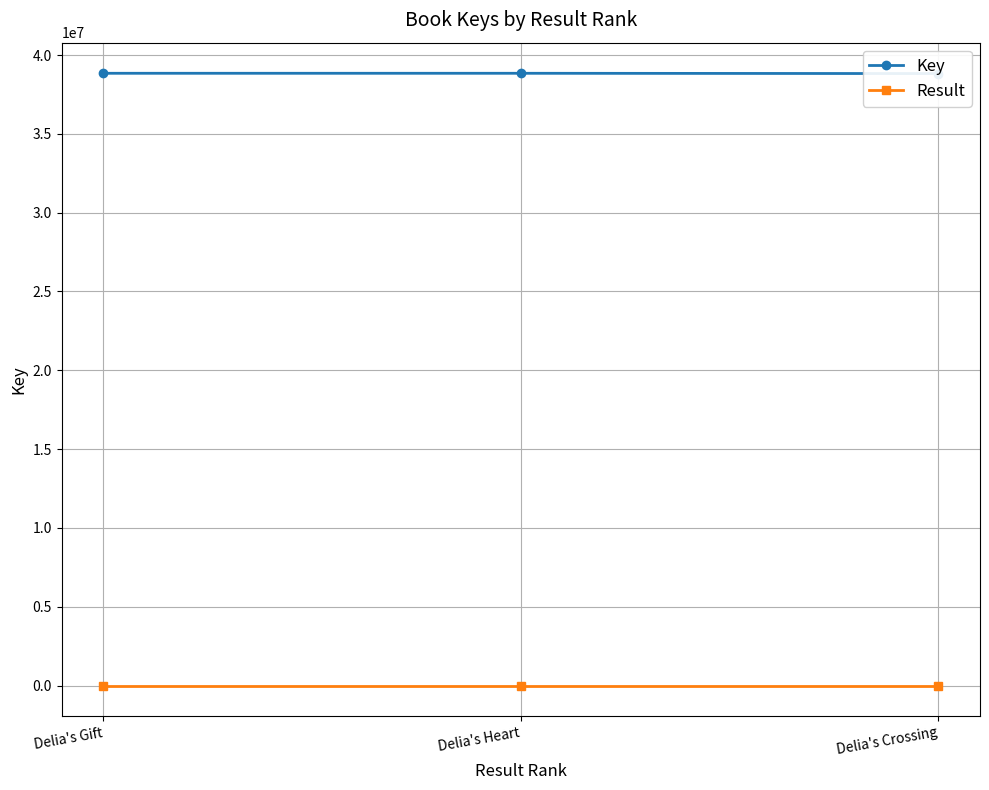

What is the difference between the Result values at Delia's Heart and Delia's Crossing?

1